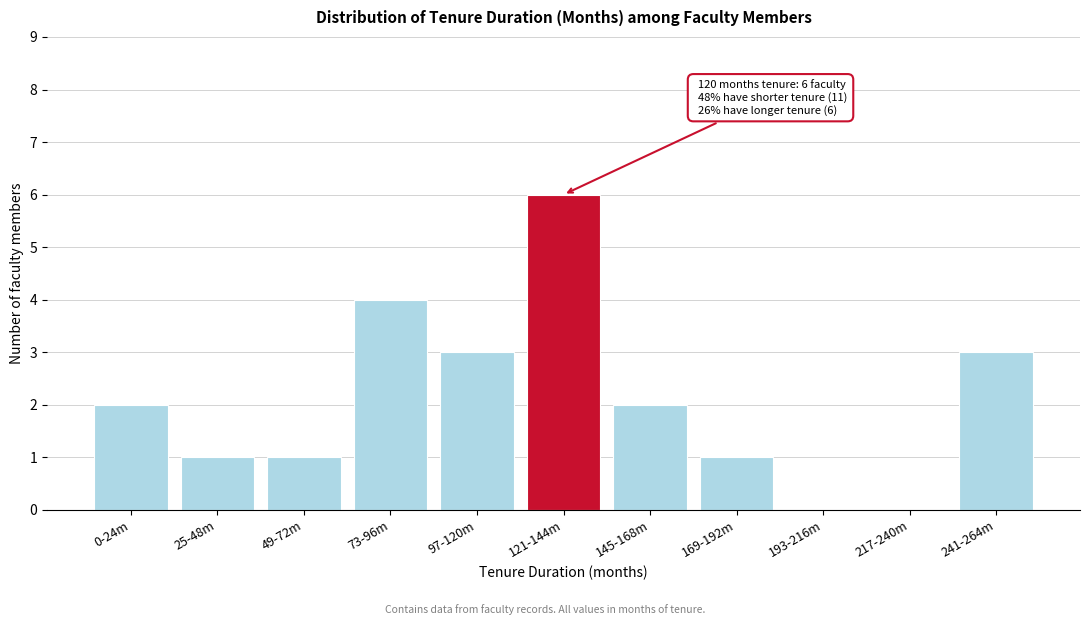

Reading left to right, what are all the values shown in this chart?

0-24m=2	25-48m=1	49-72m=1	73-96m=4	97-120m=3	121-144m=6	145-168m=2	169-192m=1	193-216m=0	217-240m=0	241-264m=3